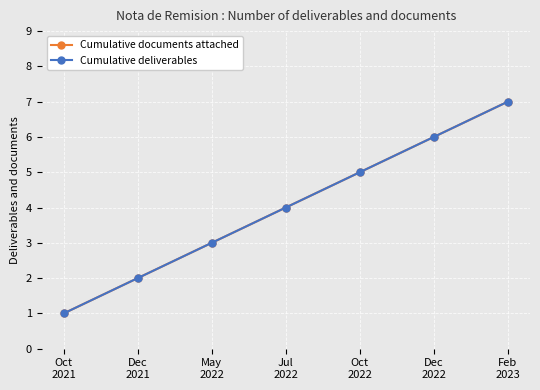

What is the sum of all Cumulative documents attached values?

28